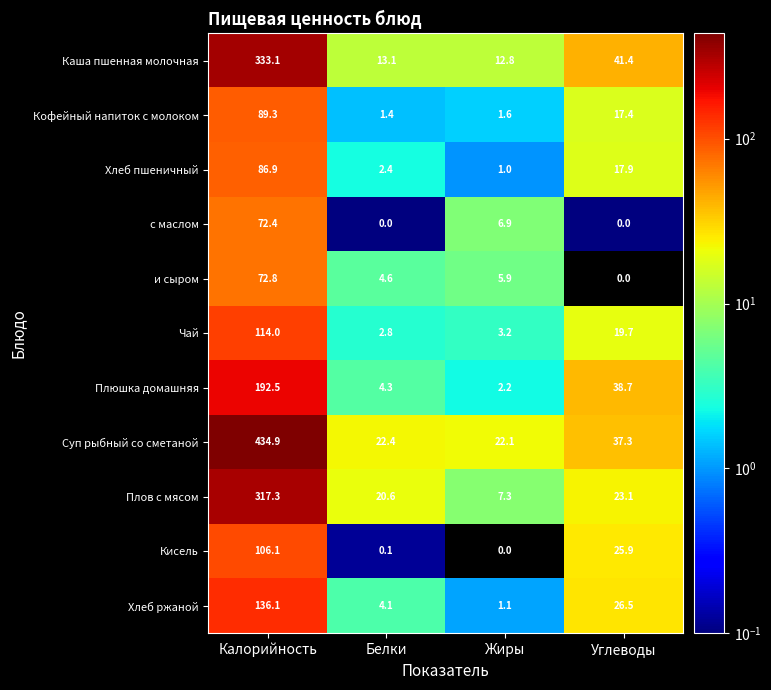

What is the difference between the maximum and minimum values in the Хлеб пшеничный series?

85.9